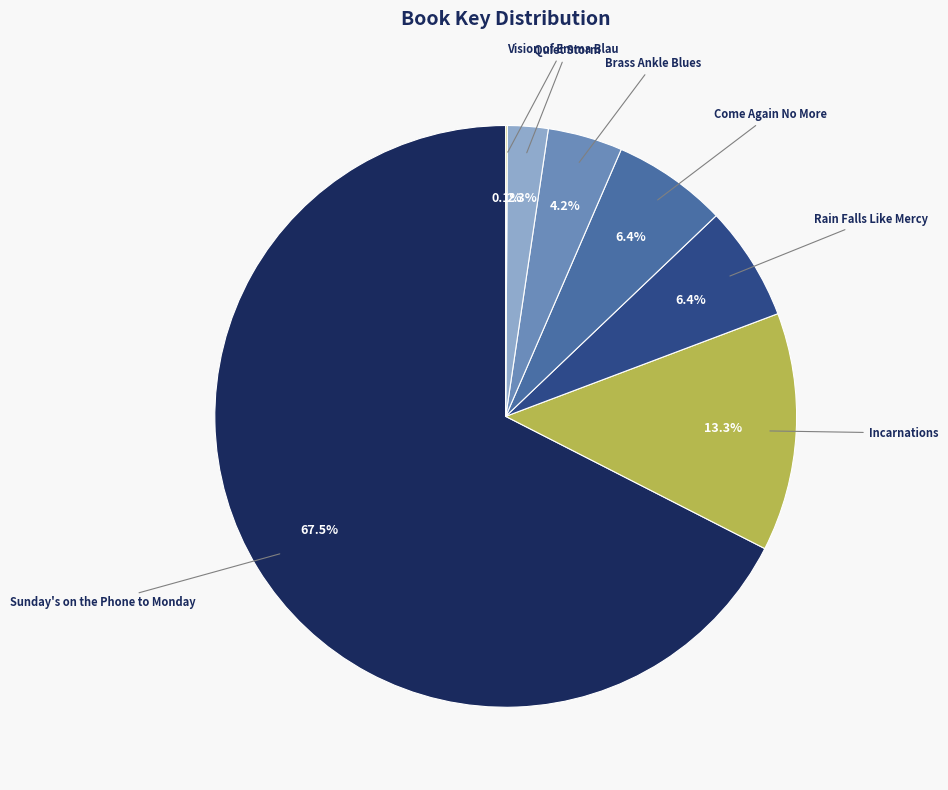

What is the majority slice?

Sunday's on the Phone to Monday